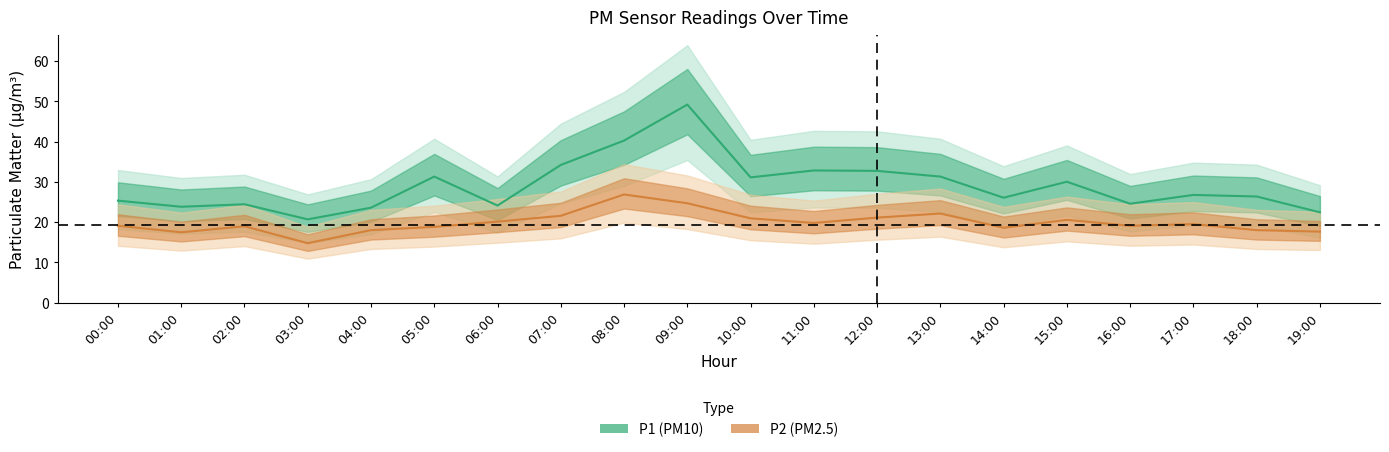

What is the label of the 12th point from the right?

08:00